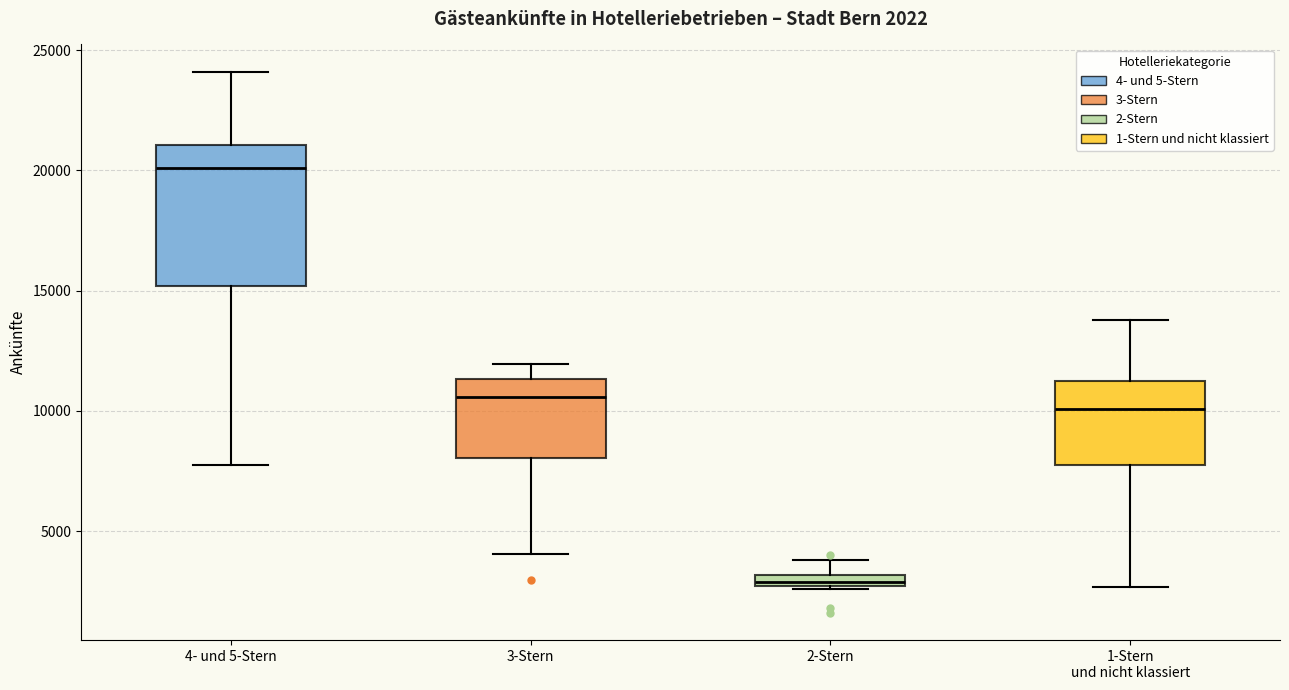

Which box's median line is the highest?

4- und 5-Stern